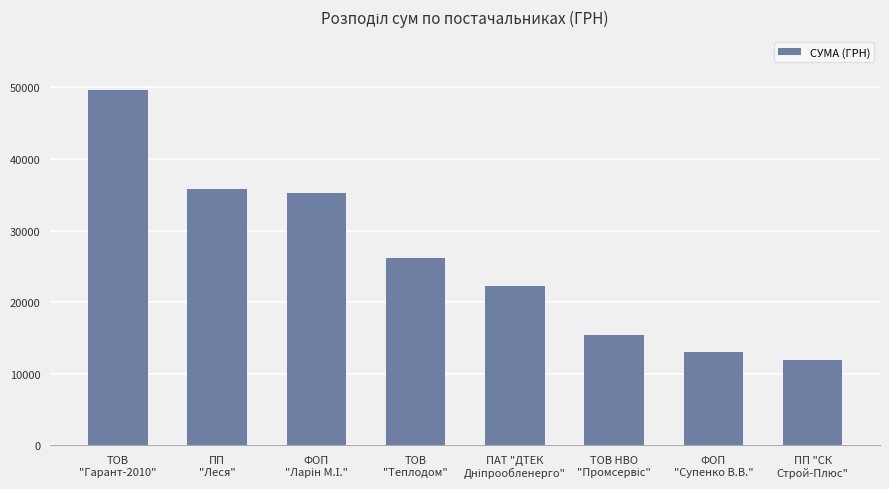

What is the average value?

26175.3